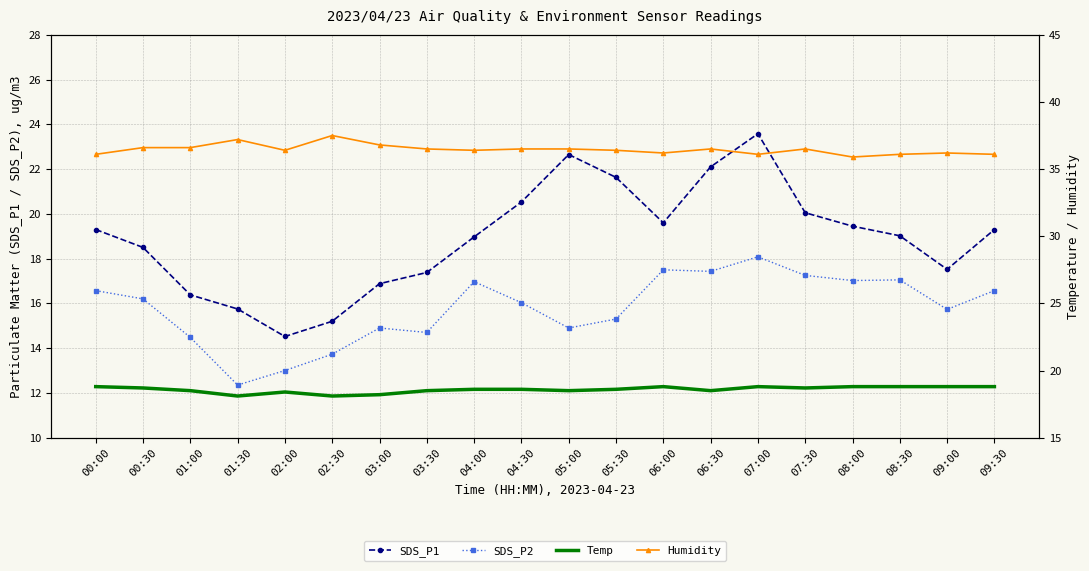

Where is SDS_P1 nearest to the value 19?

08:30